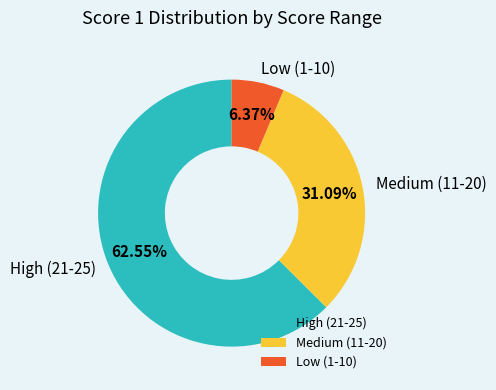

To the nearest percent, what is the difference between the largest and smallest slice percentages?

56%